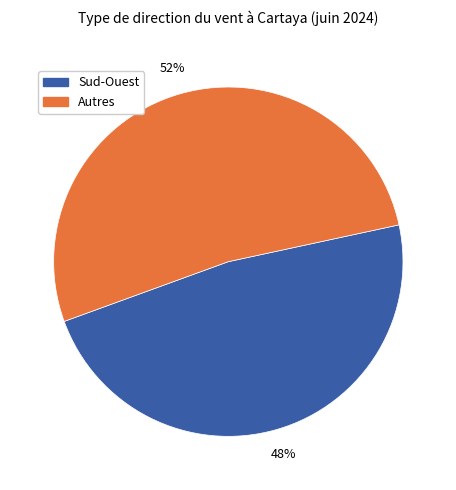

To the nearest percent, what is the difference between the largest and smallest slice percentages?

4%